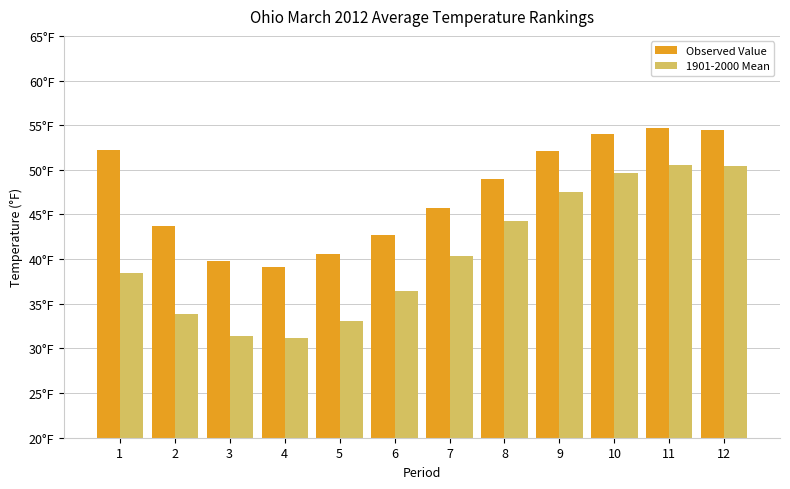

What are all the series names shown in the legend?

Observed Value, 1901-2000 Mean